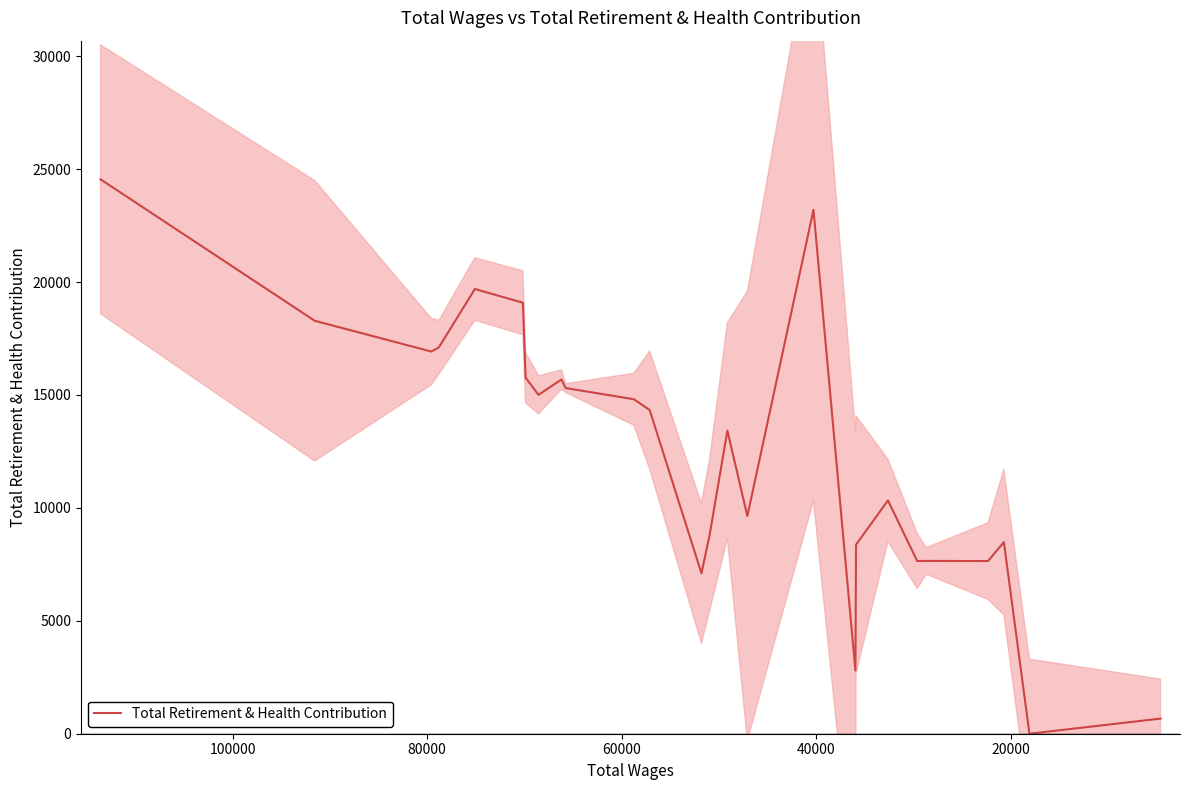

How many data points are above 14330?

12